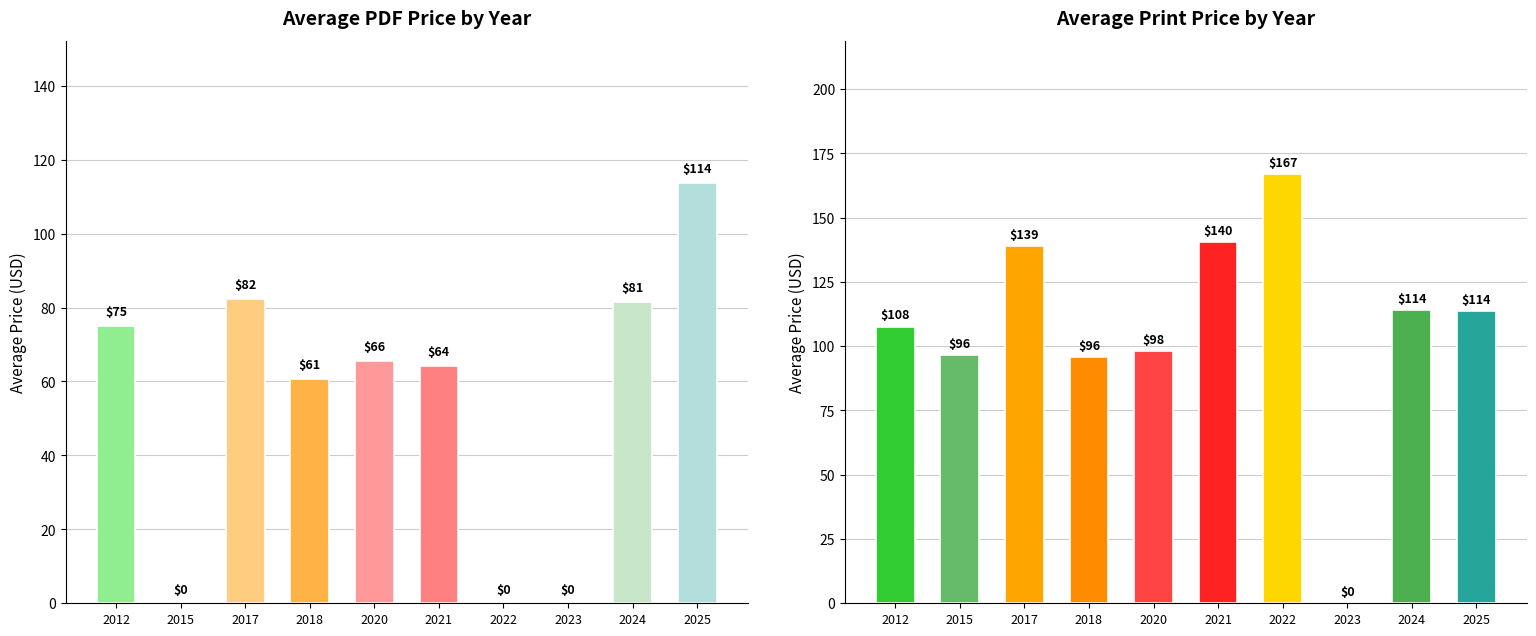

Between 2015 and 2018, which is larger?

2018